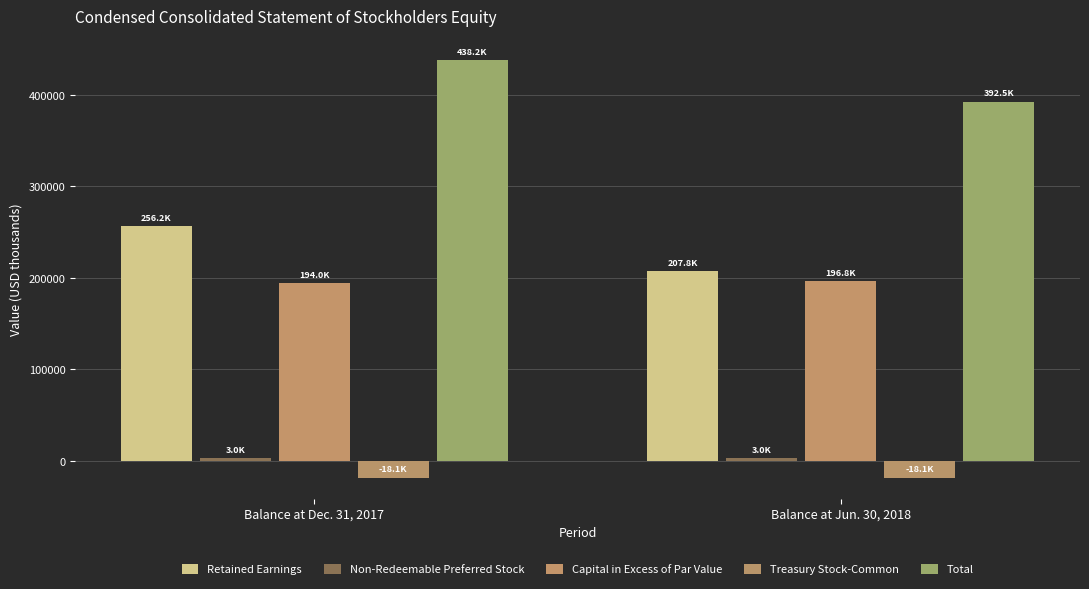

Read the Retained Earnings value at Balance at Jun. 30, 2018, to the nearest 50.

207750